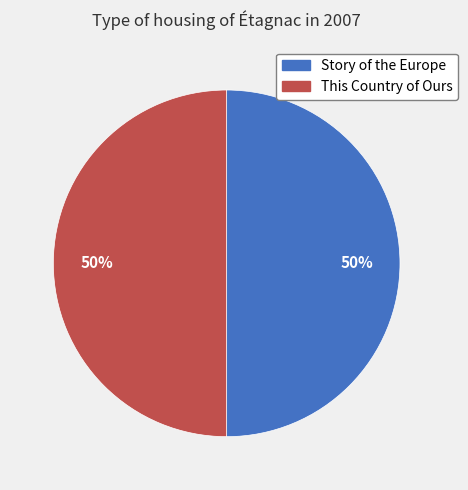

What is the majority slice?

2